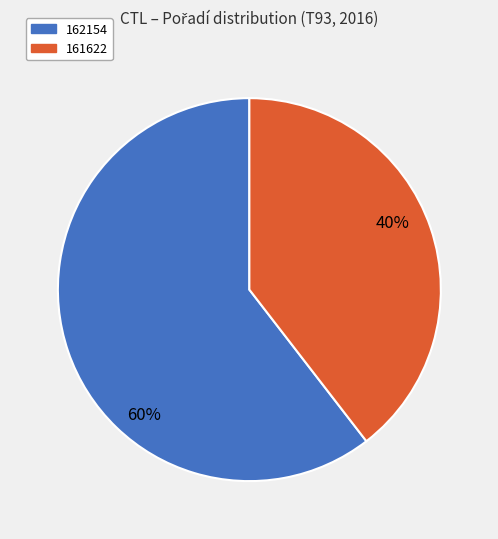

What is the ratio of the value at 161622 to the value at 162154?

0.7